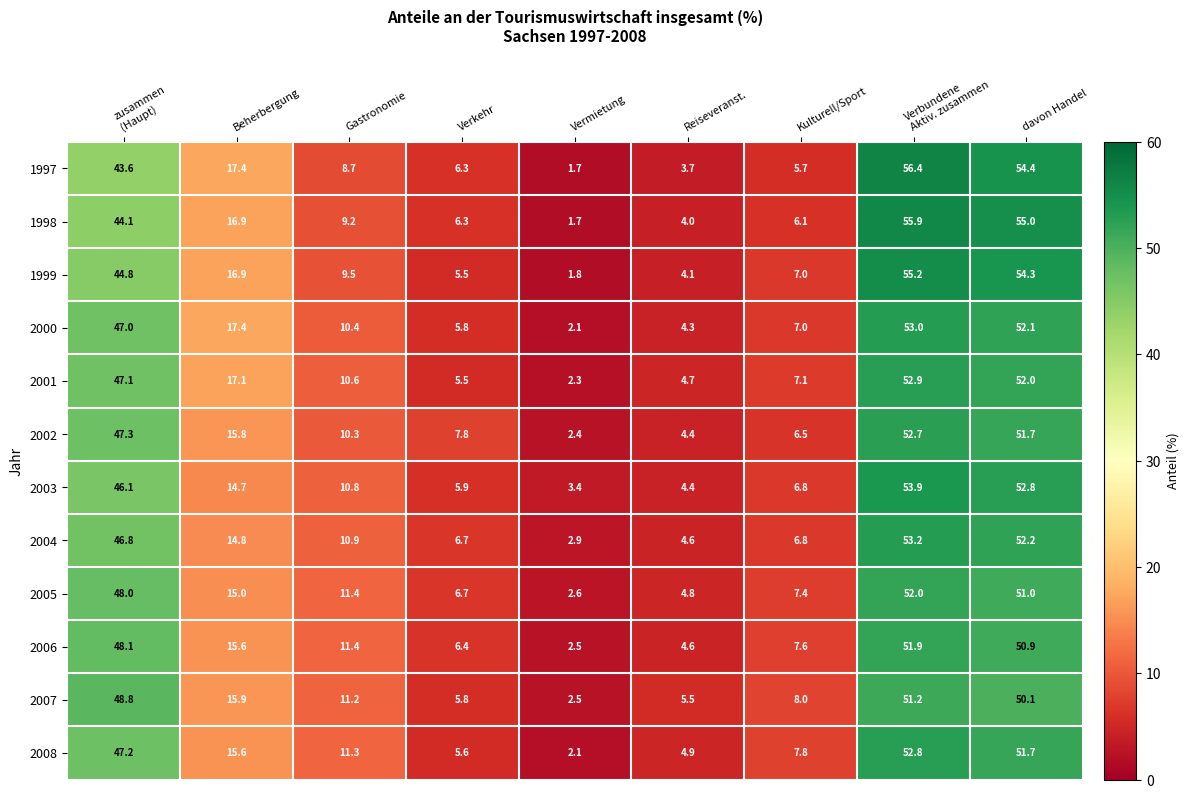

What is the difference between the second highest and minimum values in the 2000 series?

50.0